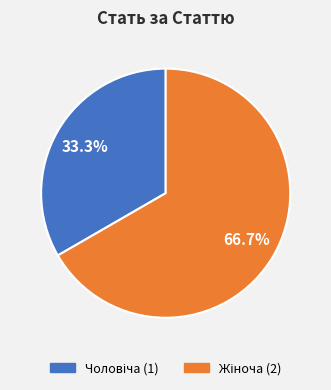

Does Жіноча represent more than half of the total?

Yes